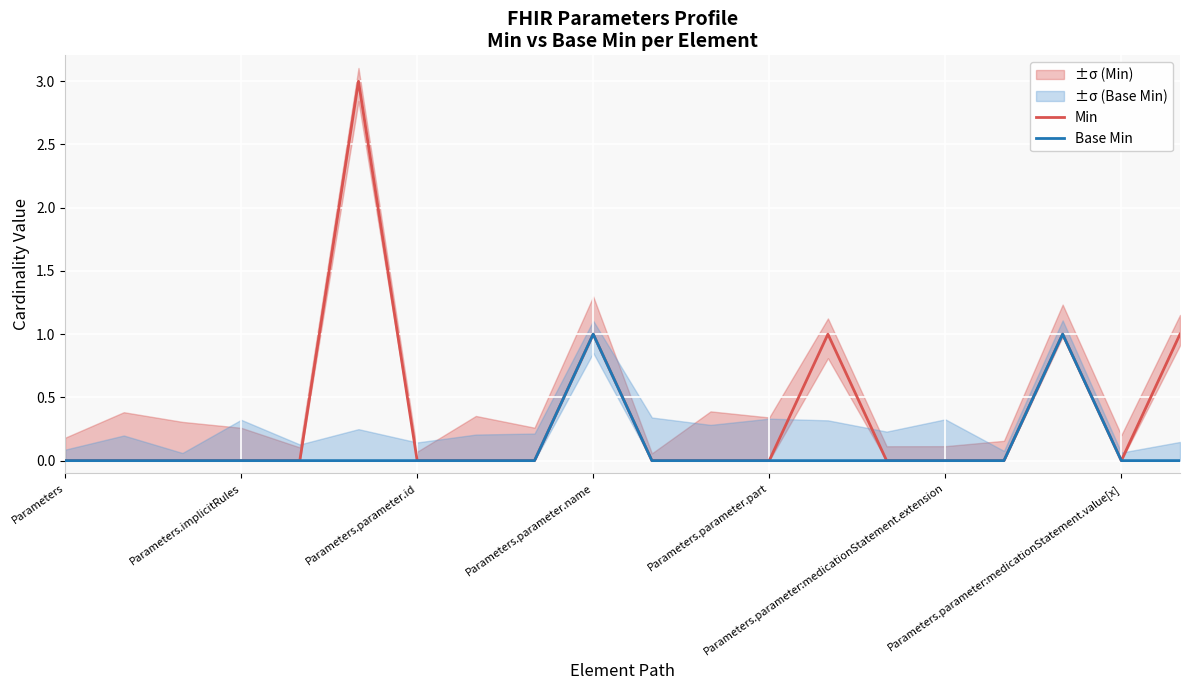

The Min series shows 0 at Parameters.parameter.id. True or false?

True